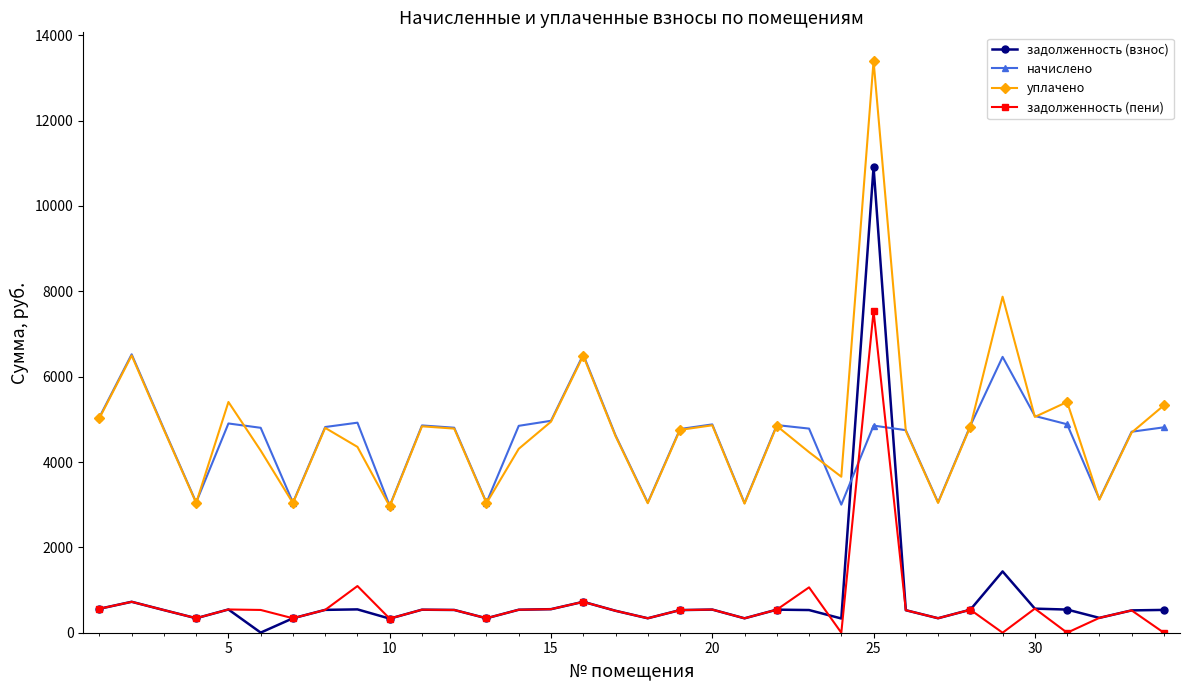

Rank the series by their maximum value, from highest to lowest.

уплачено, задолженность (взнос), задолженность (пени), начислено